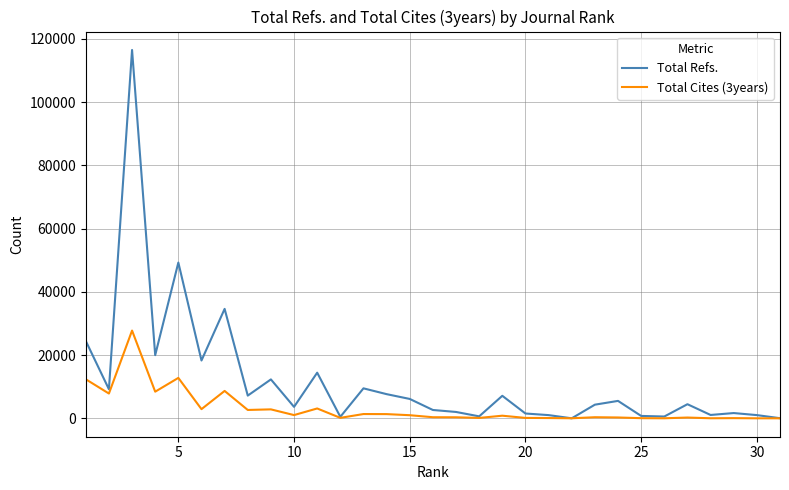

Which series has the largest total across all categories?

Total Refs.